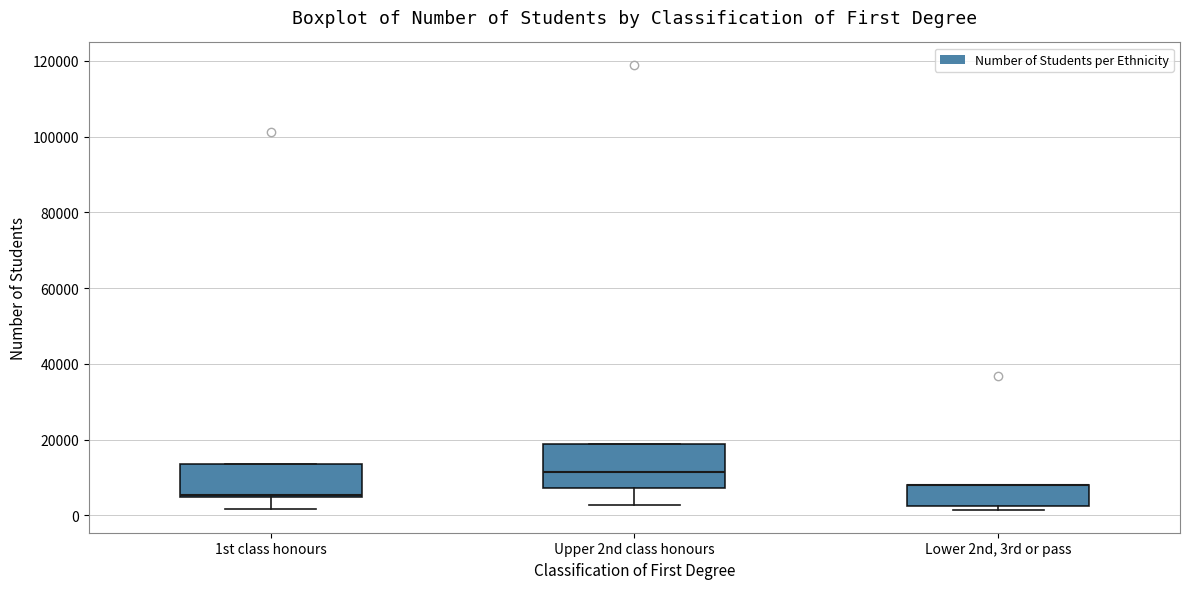

Reading left to right, read every box against the y-axis: the position of its median line, the range the box covers, and the ends of its whiskers. The values are not printed on the chart, so give them approximately, as read against the axis.

1st class honours: median 6000 (drawn on the box's lower edge), box 4000 to 14000, whiskers 2000 to 14000
Upper 2nd class honours: median 12000, box 8000 to 18000, whiskers 2000 to 18000
Lower 2nd, 3rd or pass: median 8000 (drawn on the box's upper edge), box 2000 to 8000, whiskers 2000 (just below the box's lower edge) to 8000